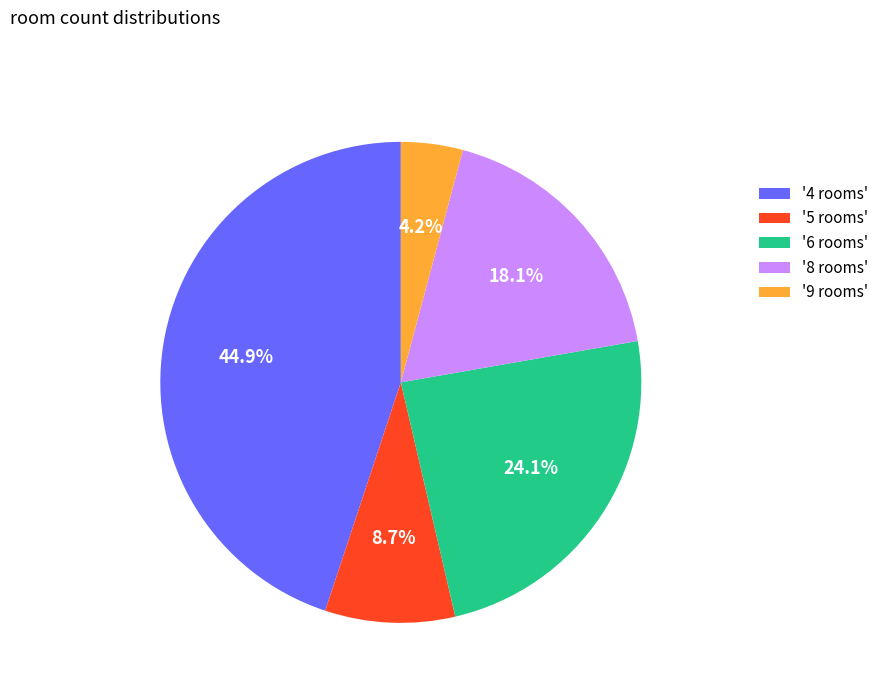

How many segments does this pie chart have?

5